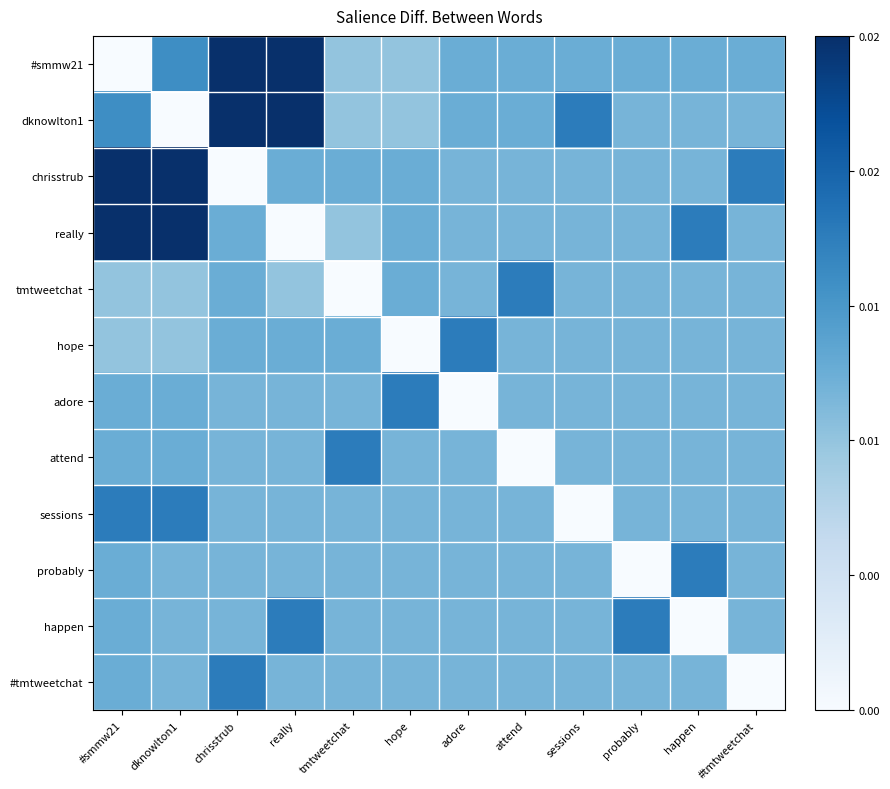

List the series in order of their peak value, lowest first.

tmtweetchat, hope, adore, attend, sessions, probably, happen, #tmtweetchat, #smmw21, dknowlton1, chrisstrub, really